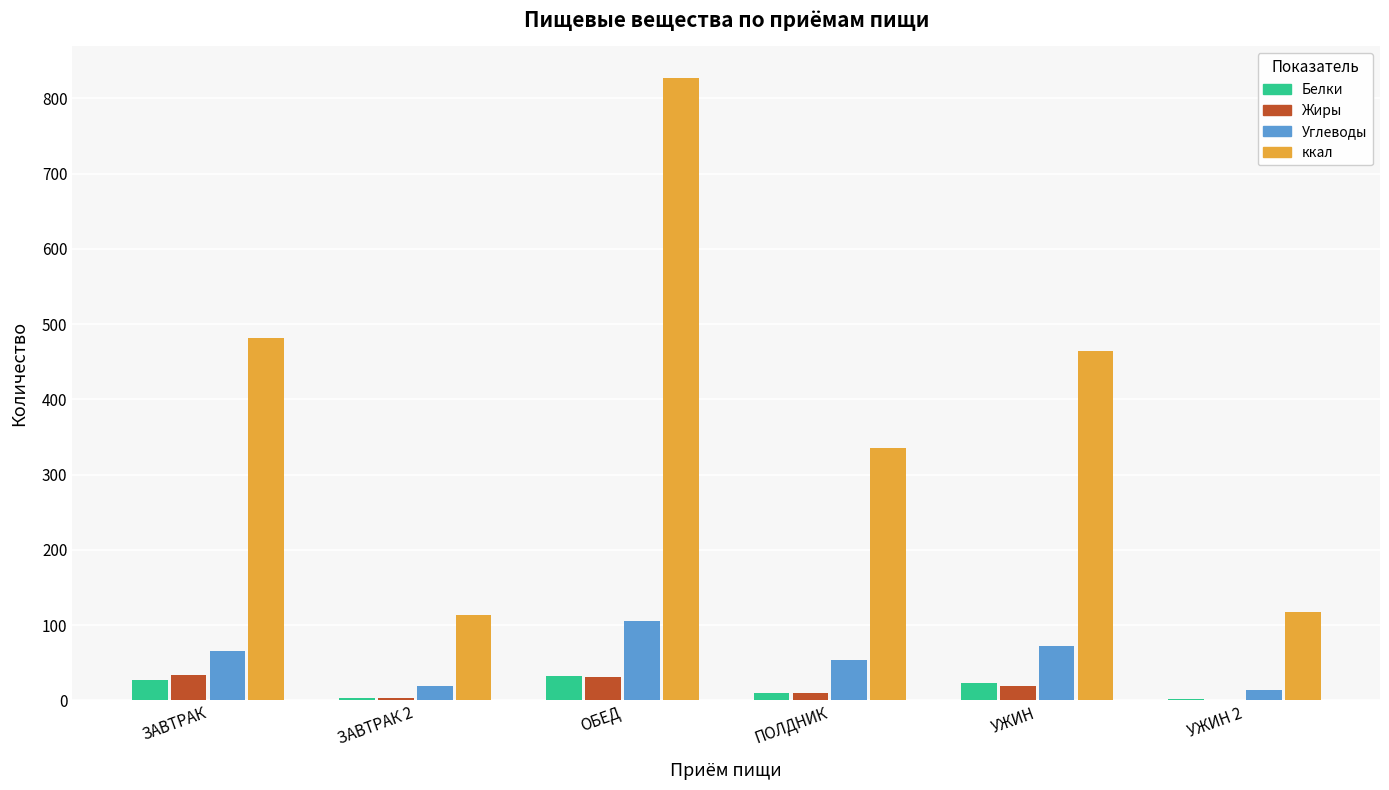

Is the value of Белки at УЖИН 2 greater than the value of ккал at ПОЛДНИК?

No